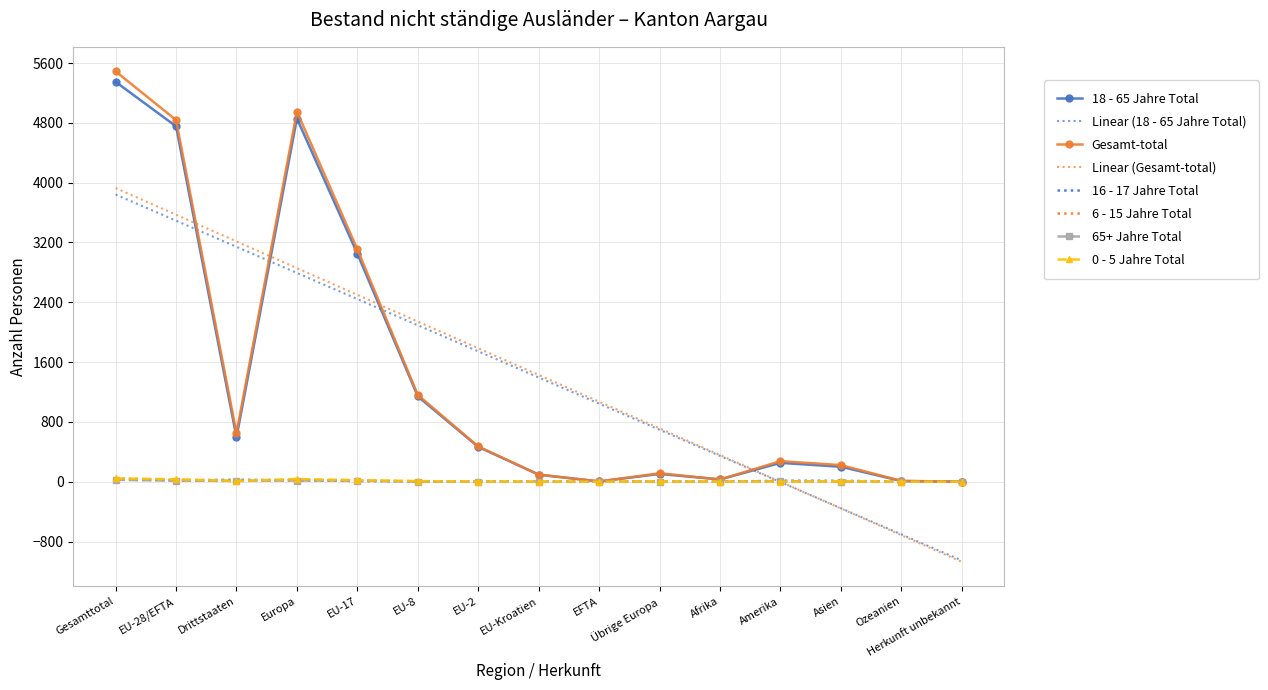

At which category is the sum across all series the highest?

Gesamttotal